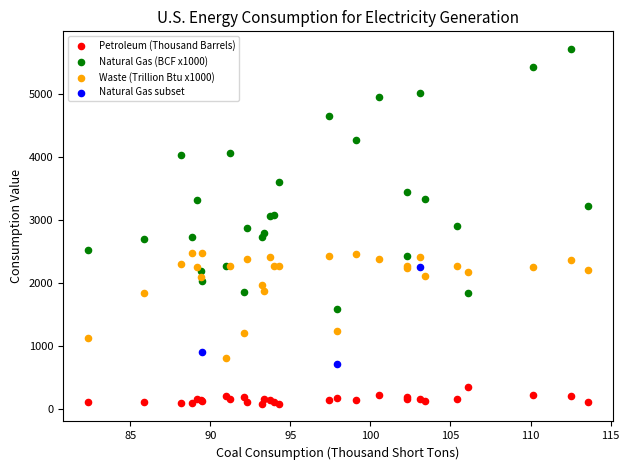

Which series contains the highest Y value?

Natural Gas (BCF x1000)